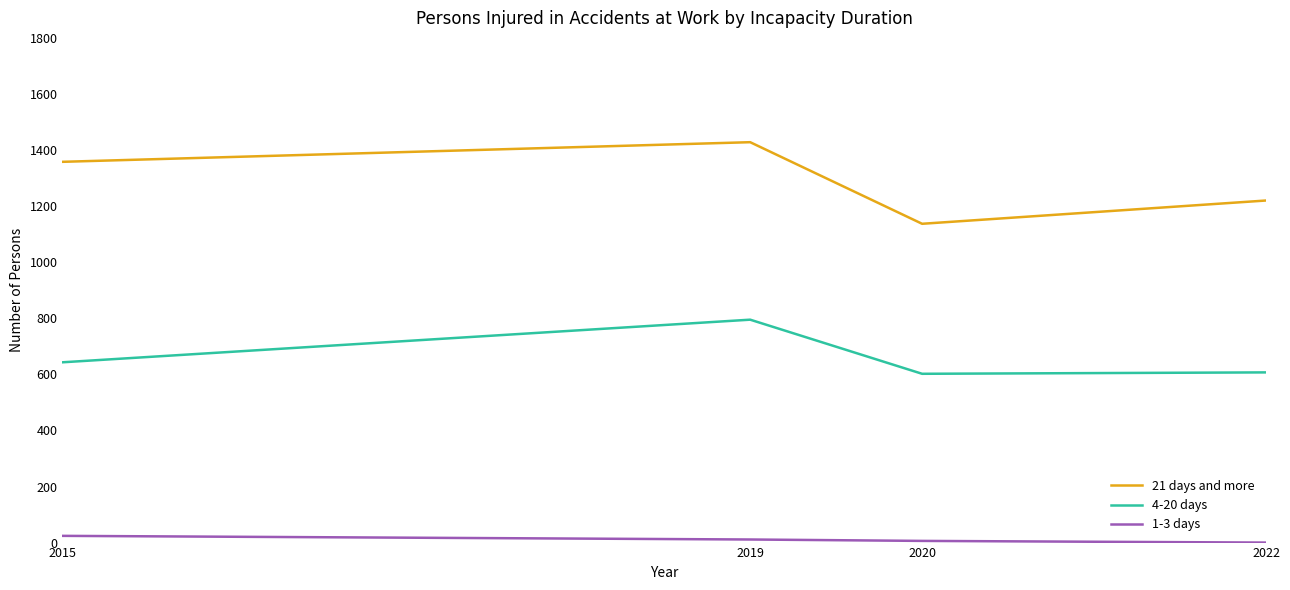

Which series has the widest spread of values?

21 days and more